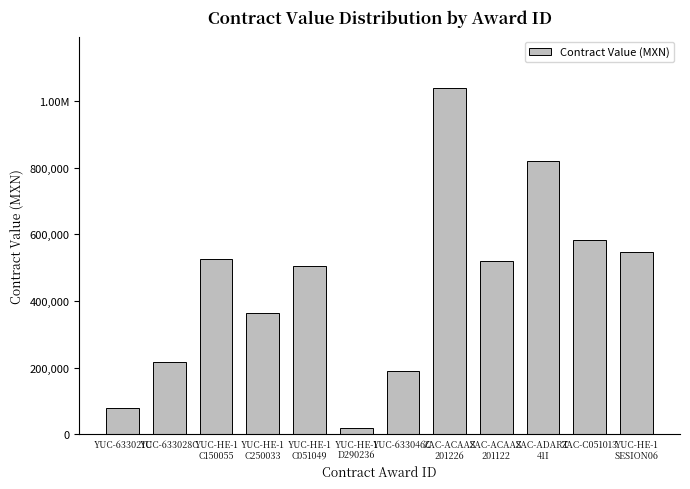

At which label is the value closest to 527980?

YUC-HE-1
C150055